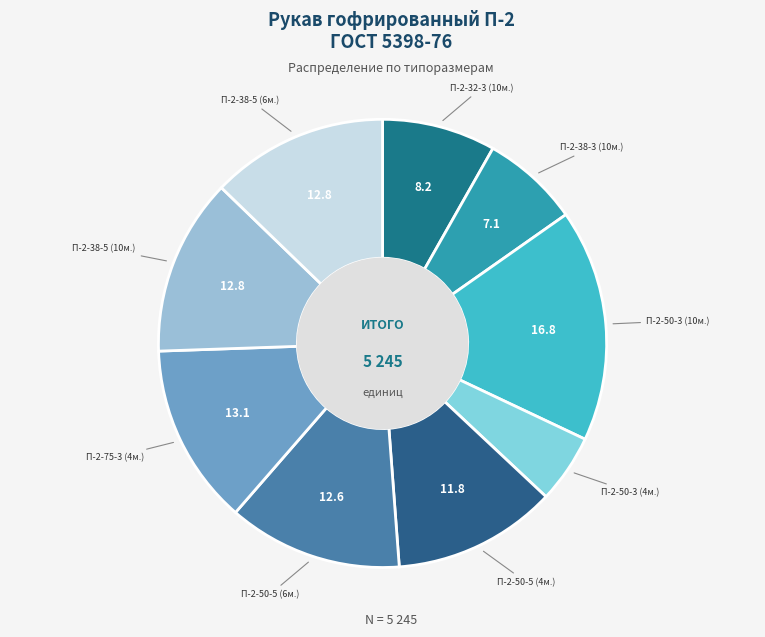

How many segments does this pie chart have?

9